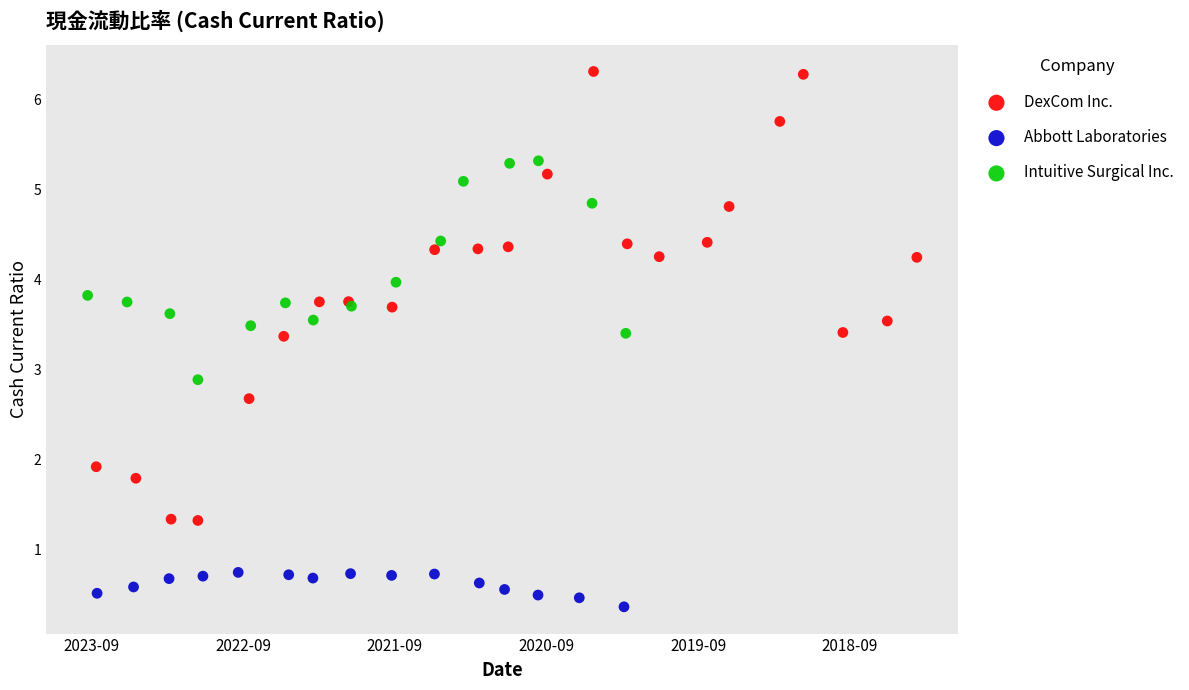

Which series reaches the maximum Y coordinate?

DexCom Inc.